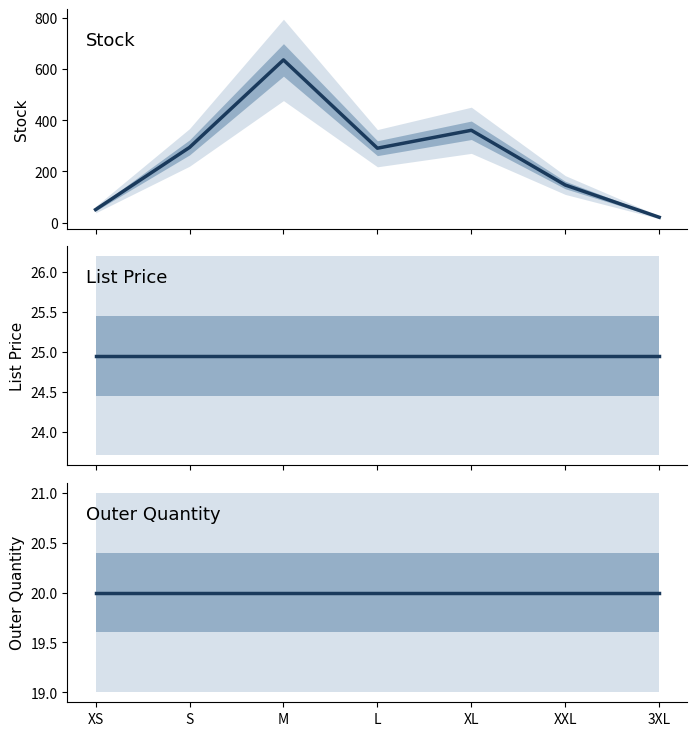

At which label is List Price closest to 24?

XS